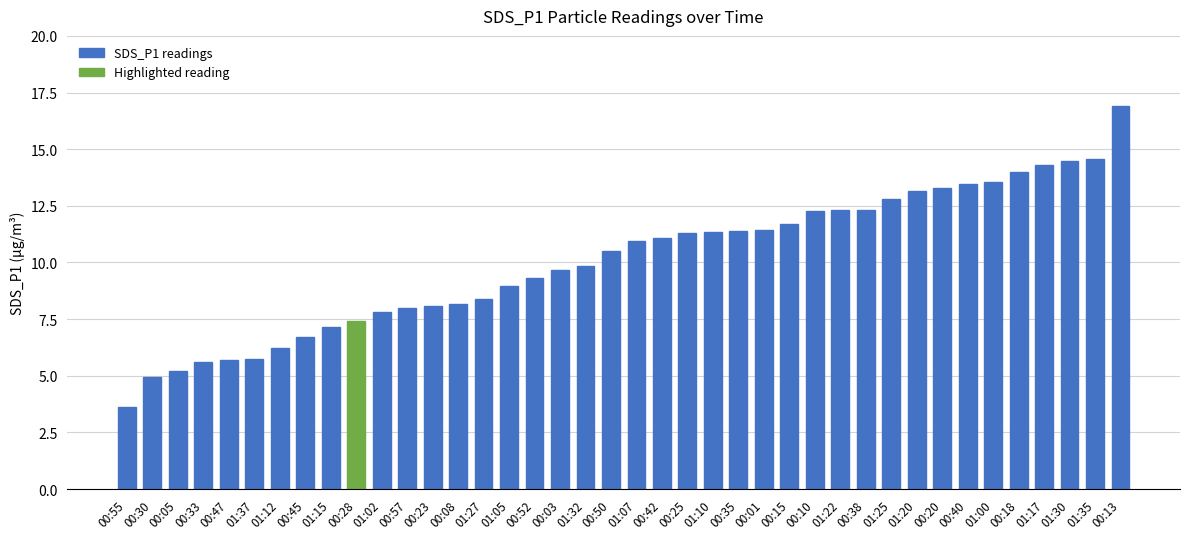

The chart shows a value of 7.2 at 01:15. True or false?

True